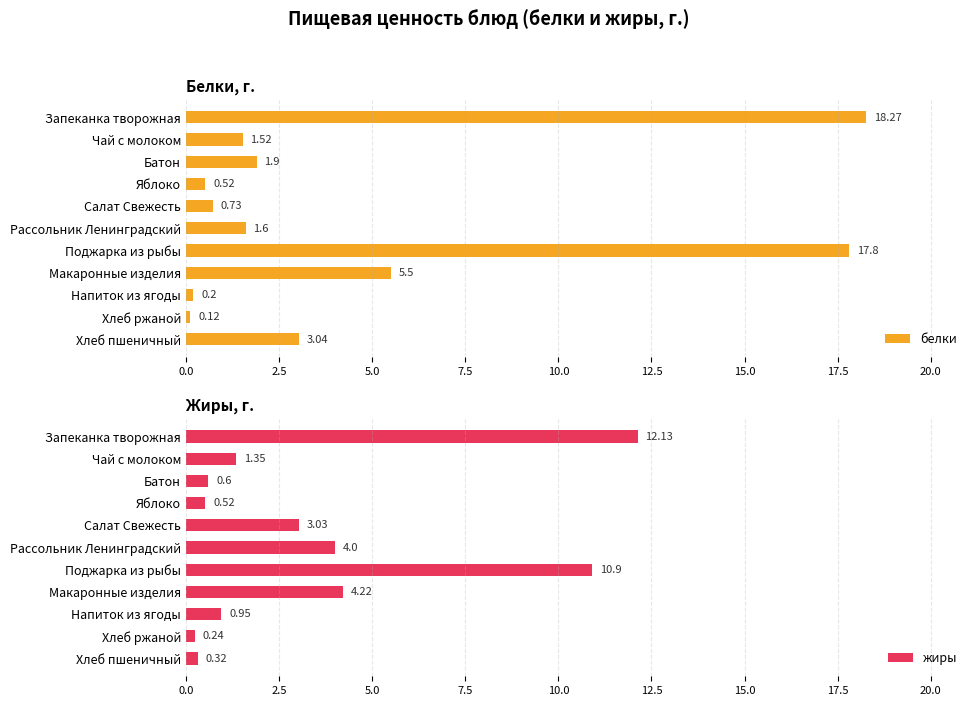

Which series has the largest total across all categories?

белки